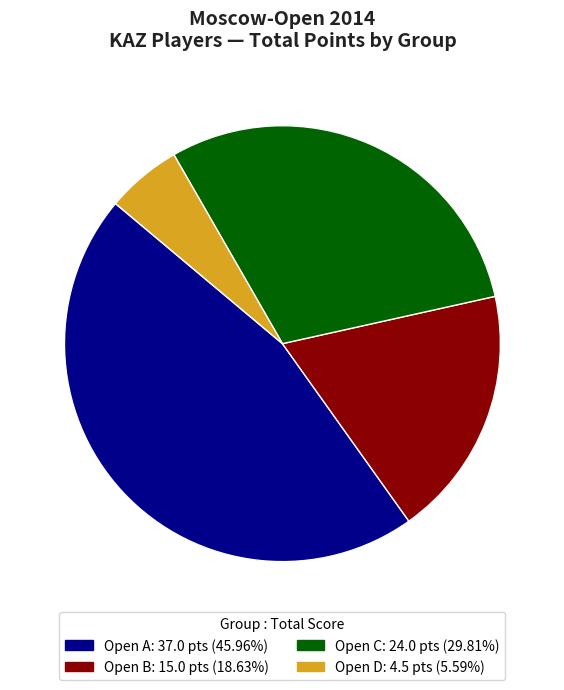

What is the total percentage of Open B and Open D?

24.2%